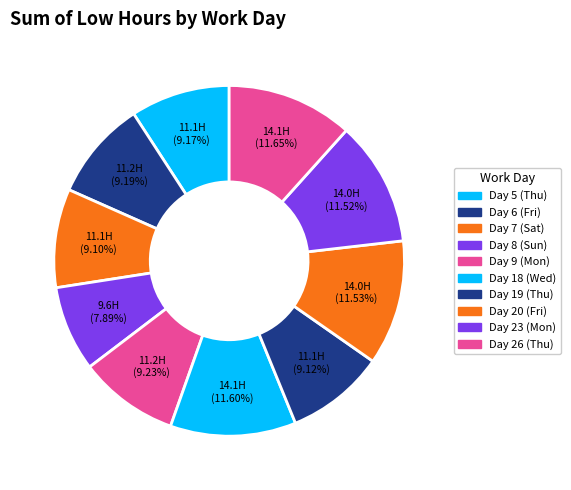

Does any single category account for the majority?

No